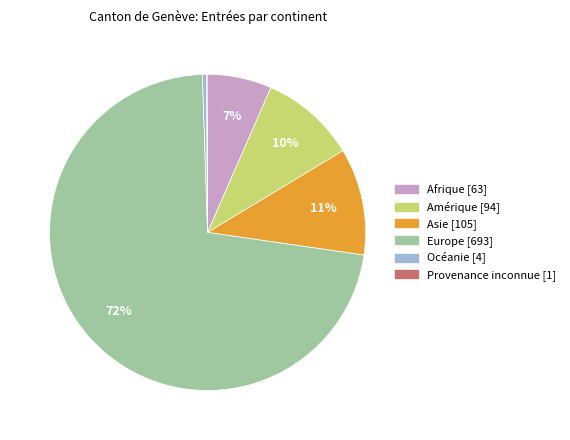

To the nearest percent, what is the difference between the largest and smallest slice percentages?

72%